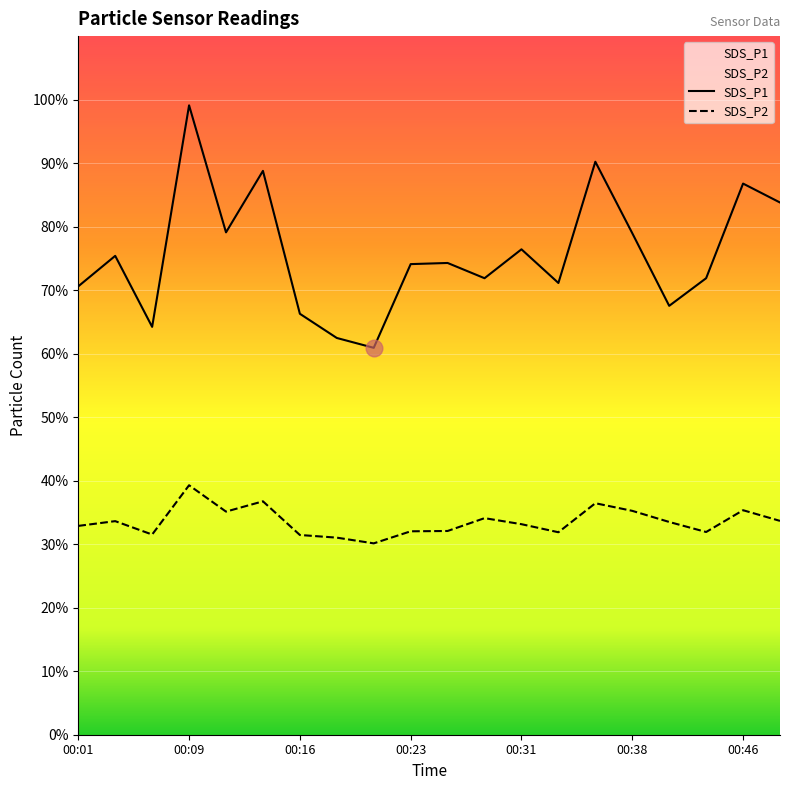

At which category does the chart reach its peak across all series?

00:09